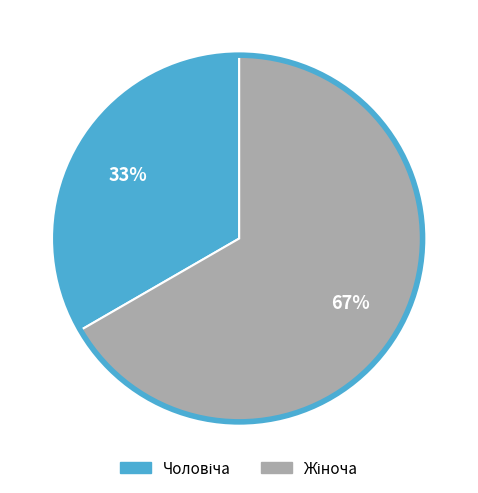

To the nearest percent, what is the average slice percentage?

50%